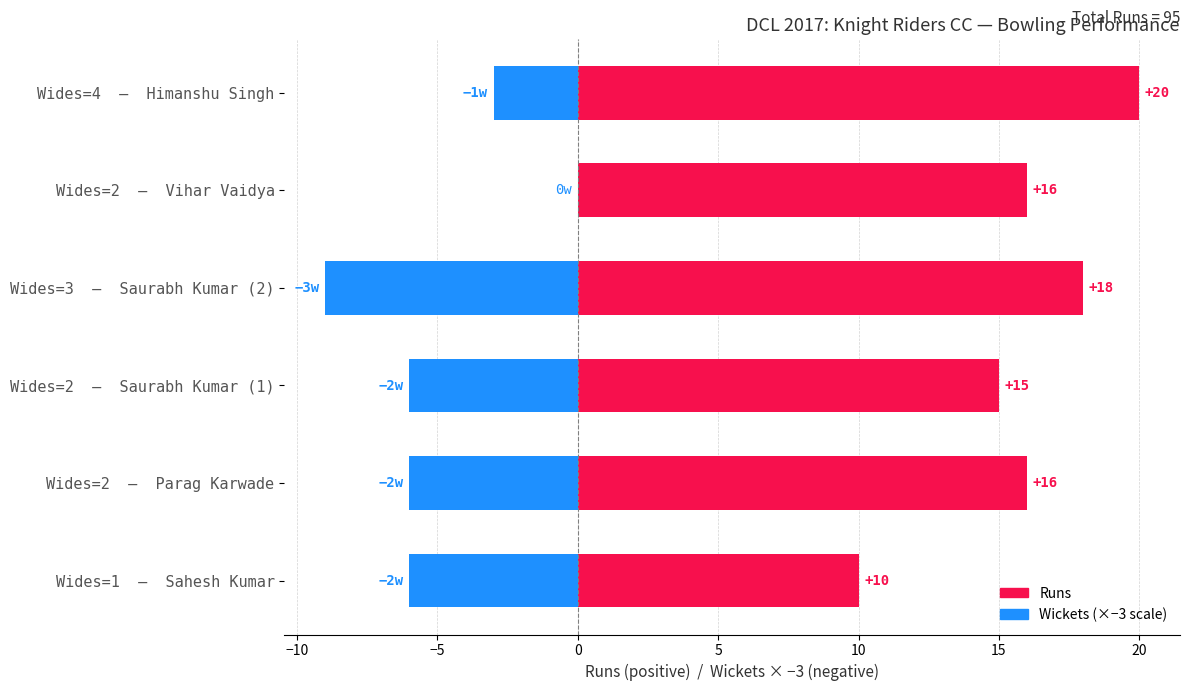

Read the Wickets (×−3) value at Wides=4 — Himanshu Singh.

-3